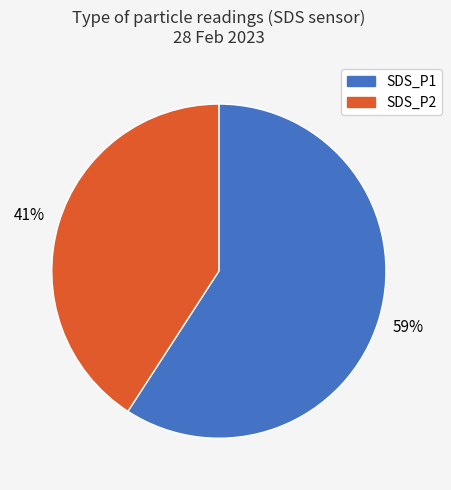

Is there any slice that represents more than half of the pie?

Yes